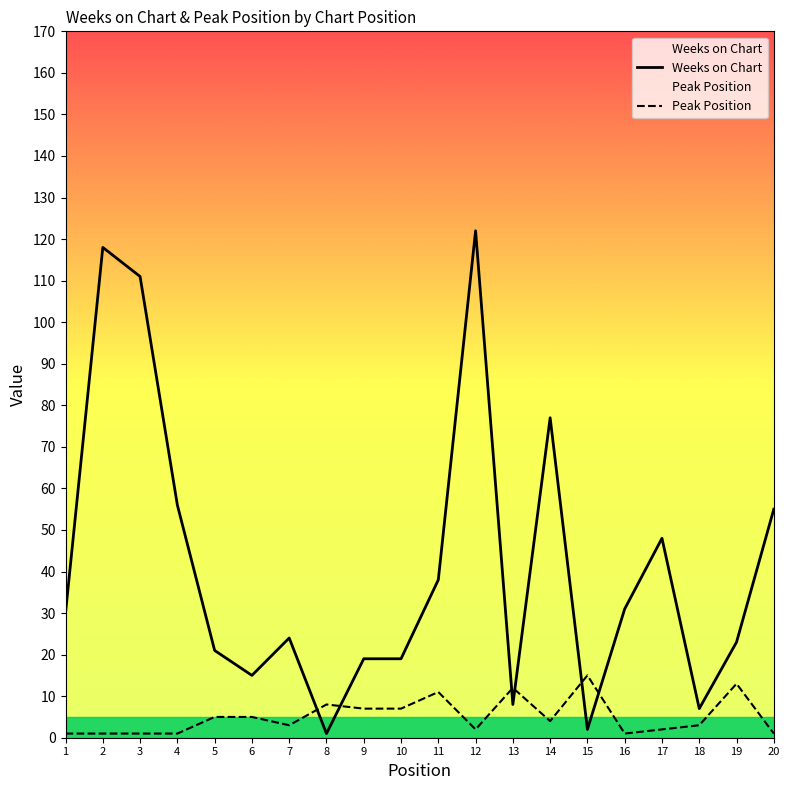

What is the spread (max minus min) of values at 3?

110